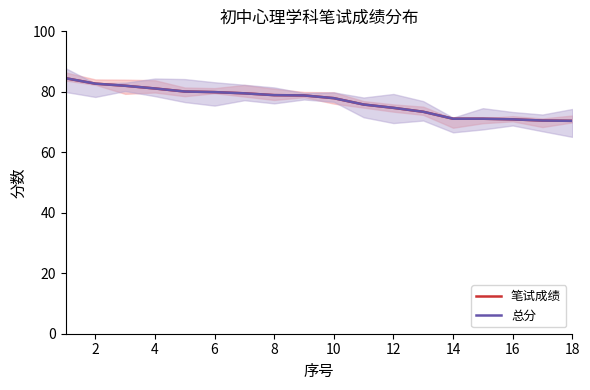

What is the greatest value displayed?

84.5